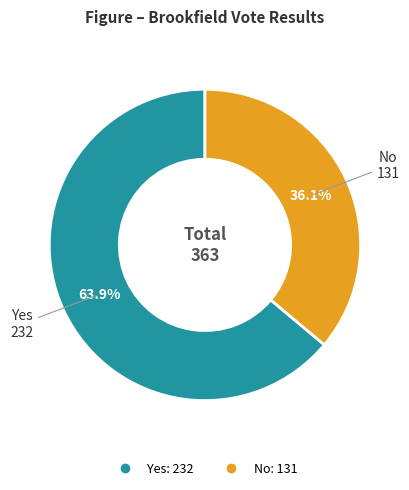

Is there a majority slice in this chart?

Yes